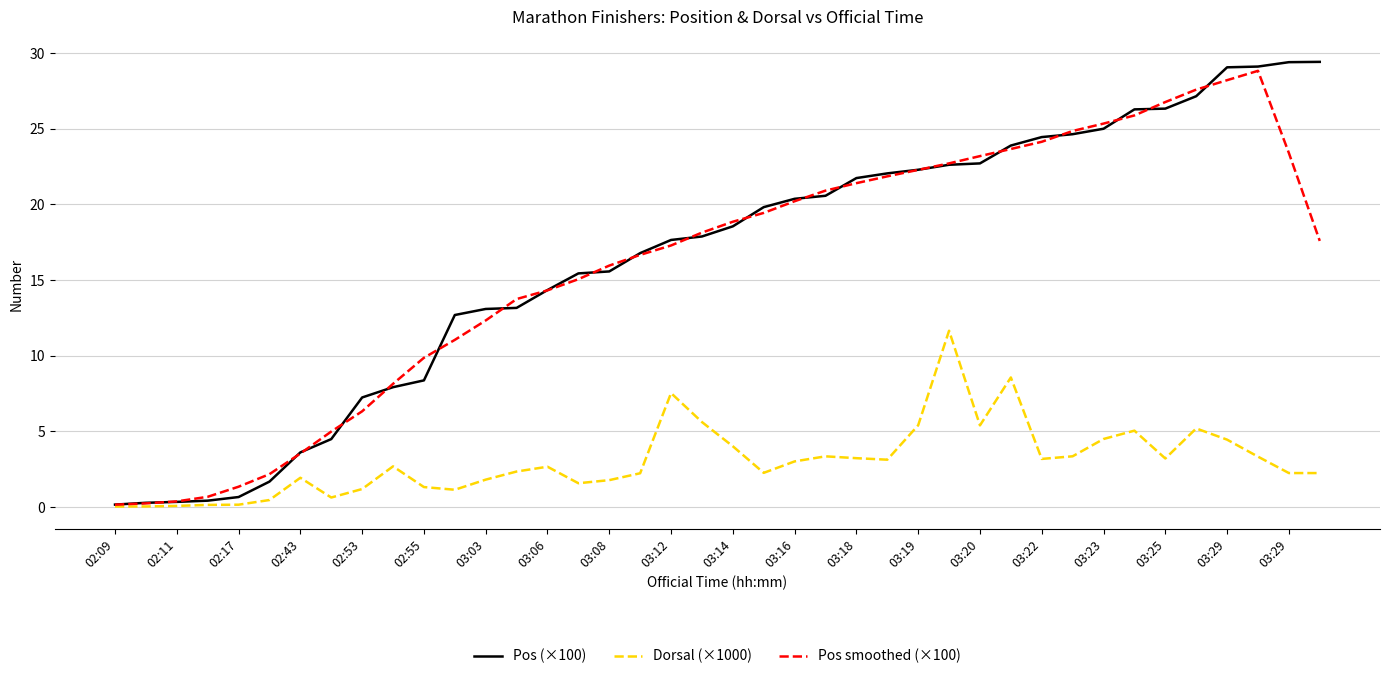

What is the greatest value displayed?

29.4